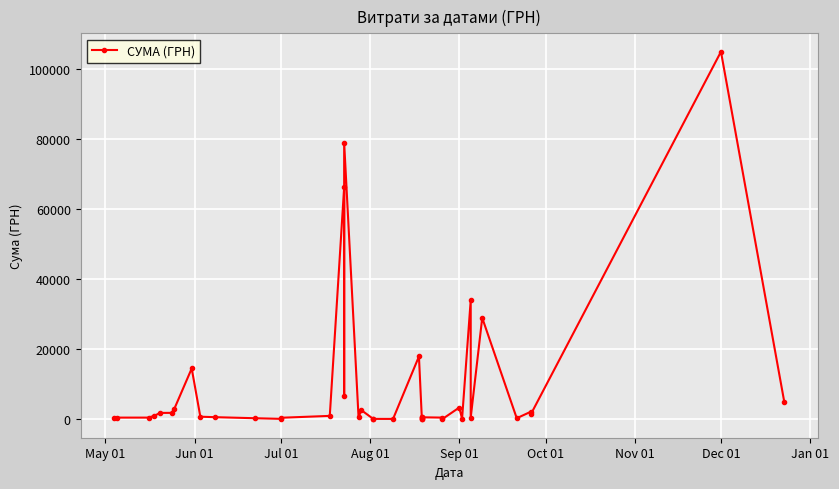

How many points are lower than both their immediate neighbors (excluding endpoints)?

11